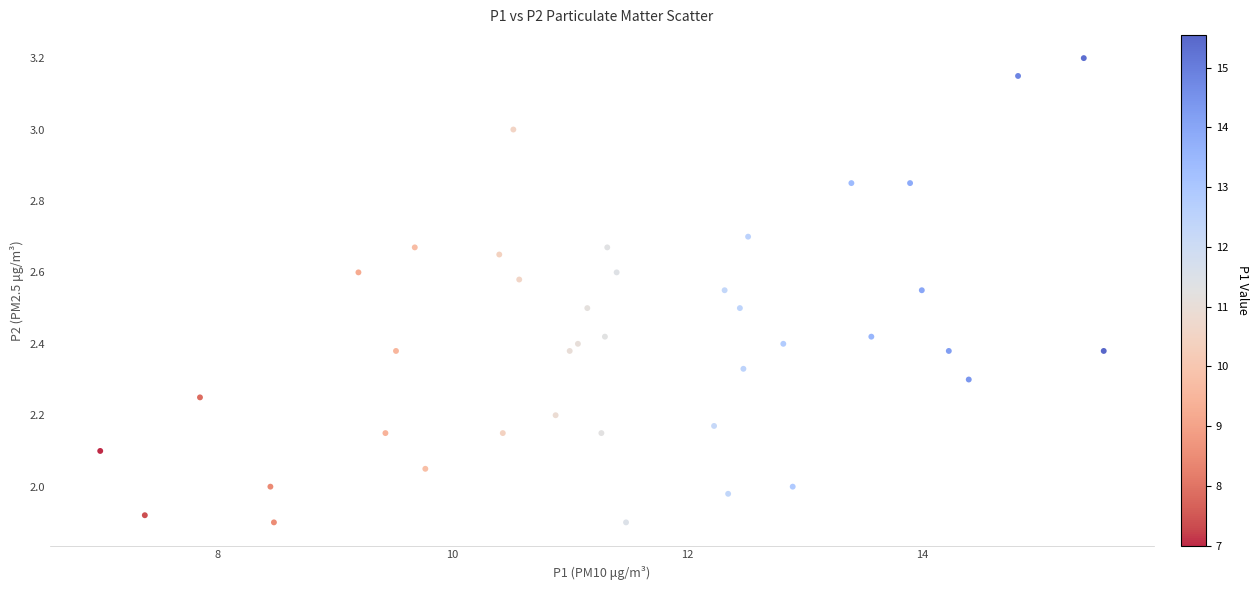

What is the range of Y values (max minus min)?

1.3